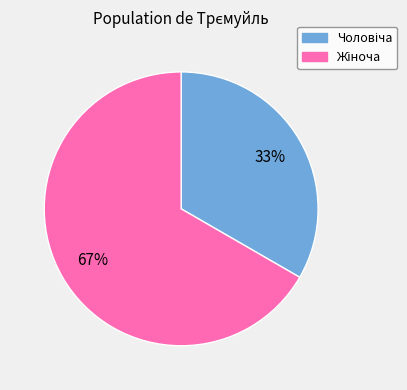

To the nearest percent, what is the average slice percentage?

50%